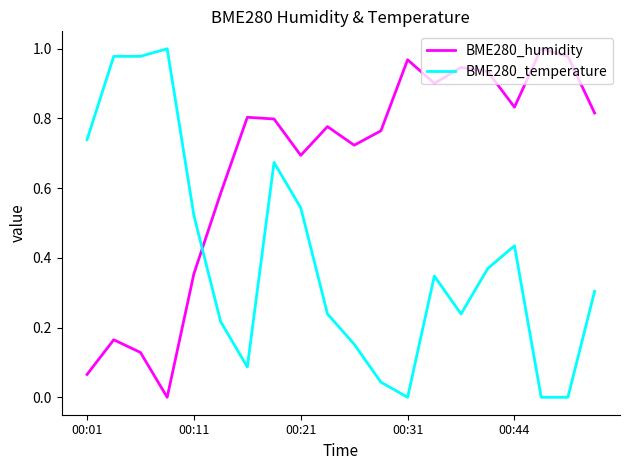

Which series has the largest total across all categories?

BME280_humidity